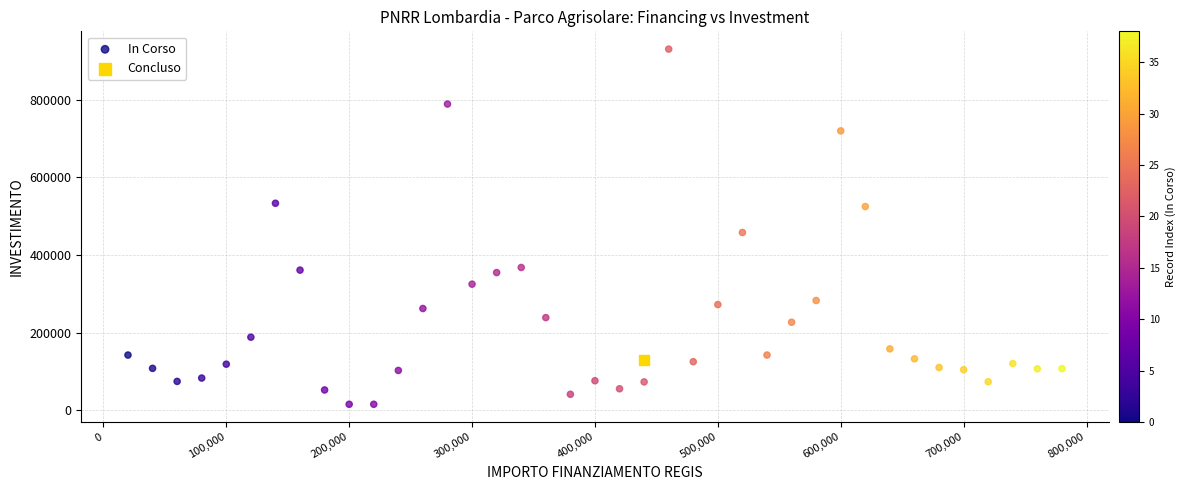

What are all the series names shown in the legend?

In Corso, Concluso